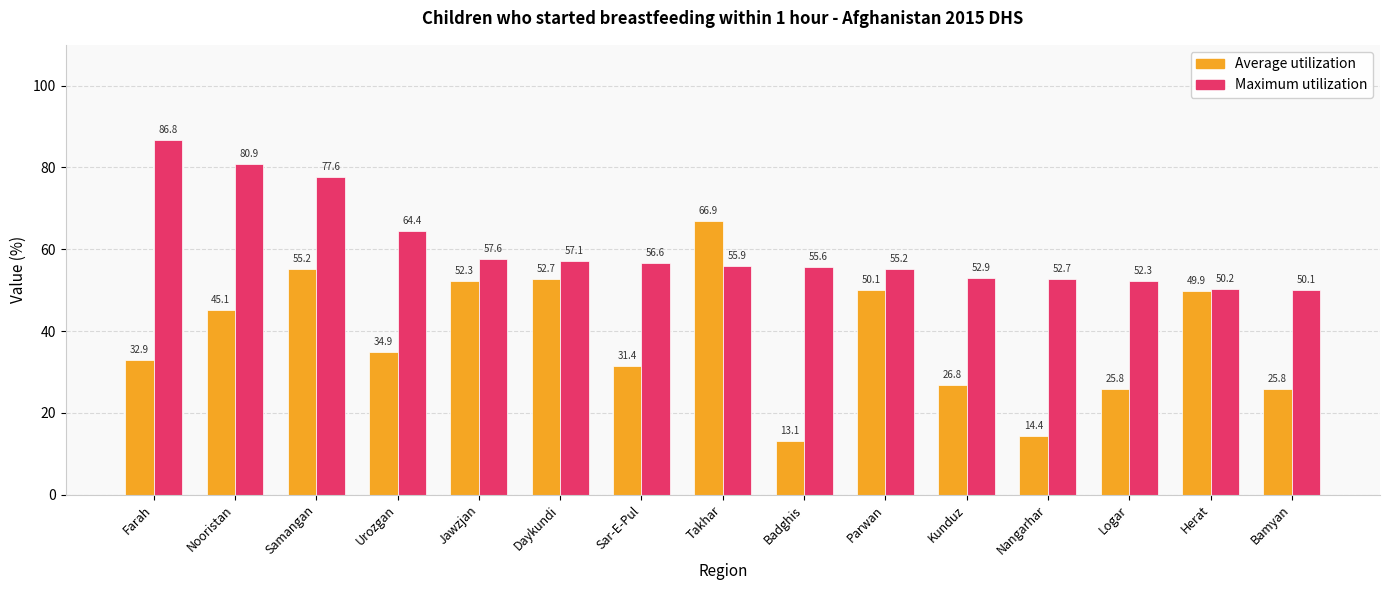

At which label does Average utilization first exceed 34?

Nooristan